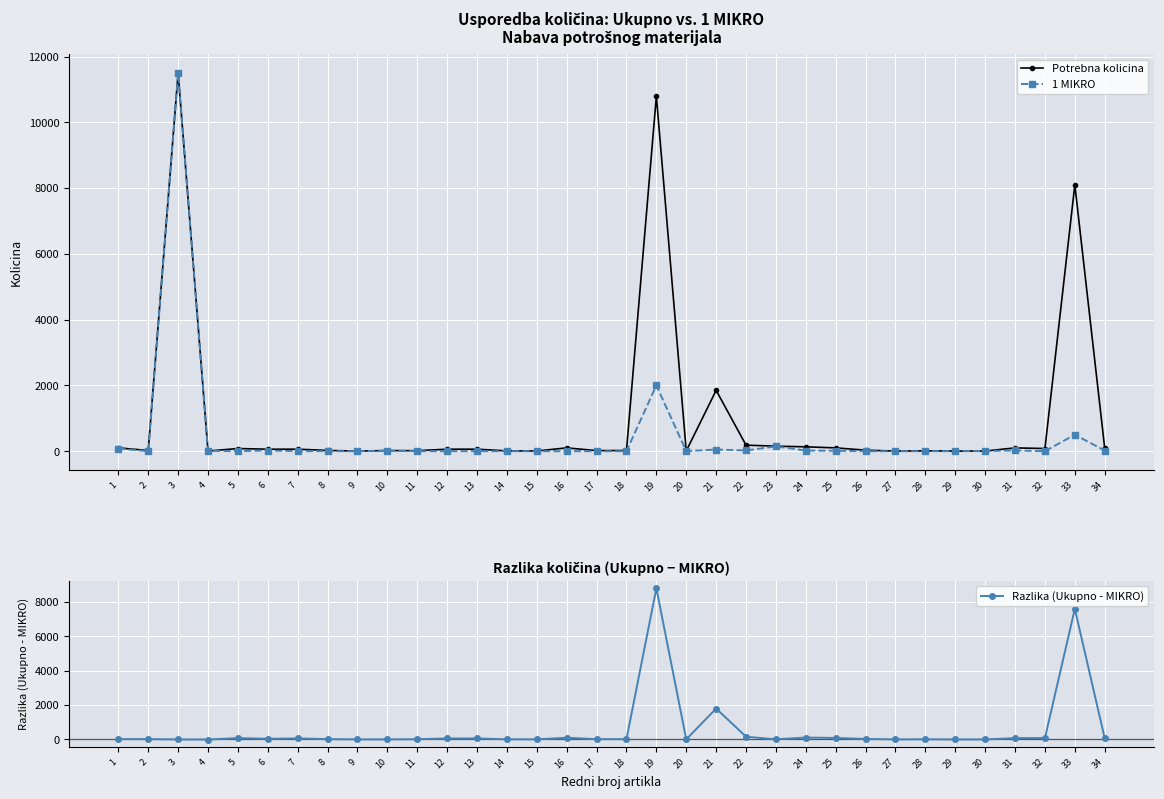

At which category is the sum across all series the highest?

3